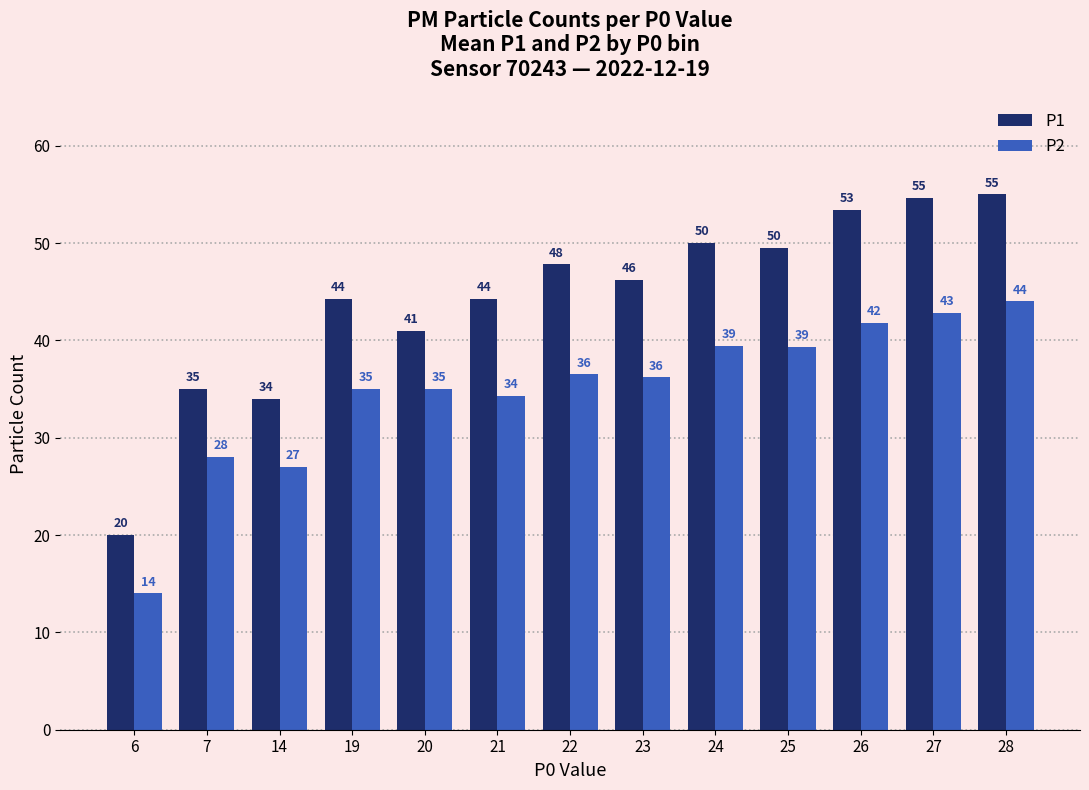

At how many categories does at least one series exceed 18?

13